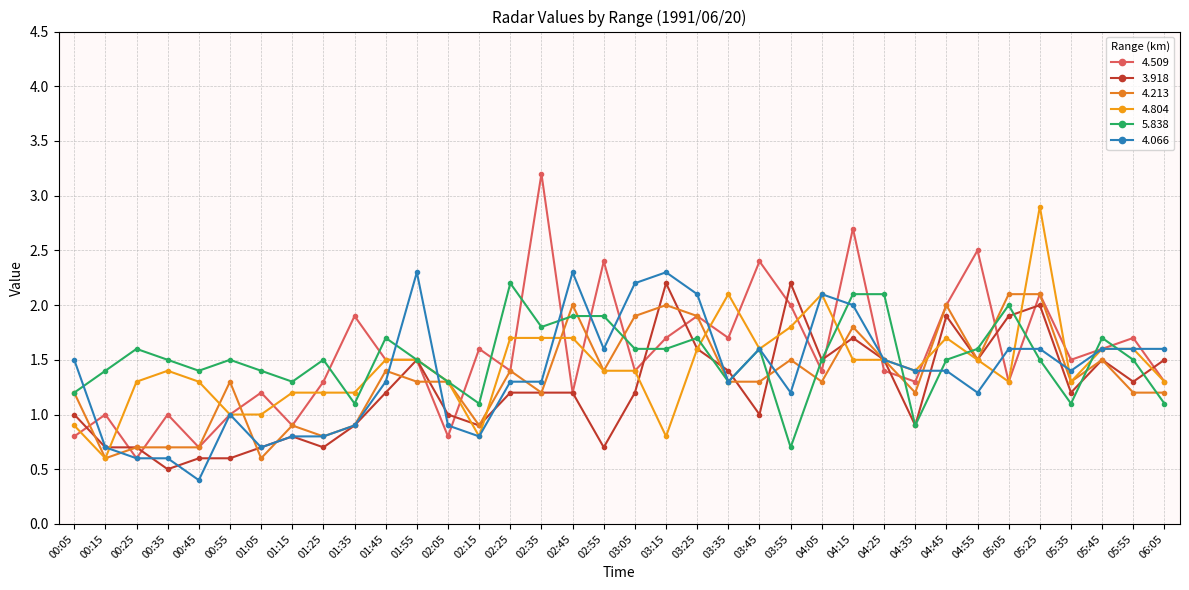

How many values in the 5.838 series are below 1?

2